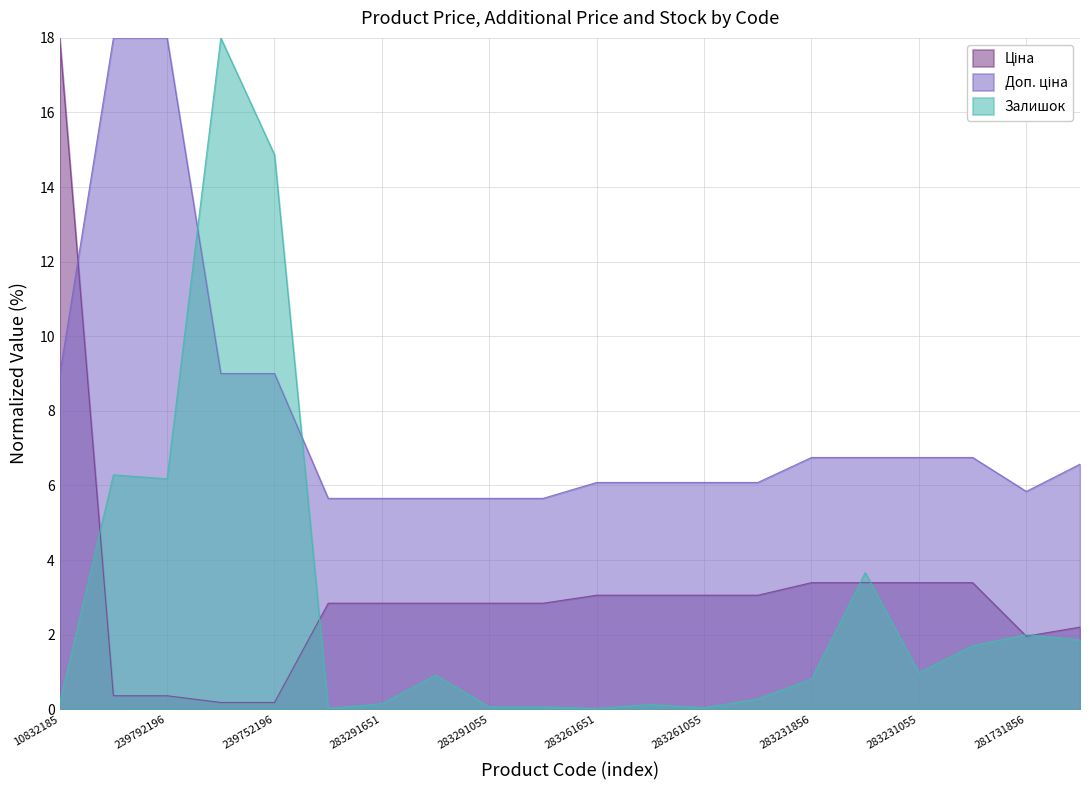

At how many categories does at least one series exceed 2?

20